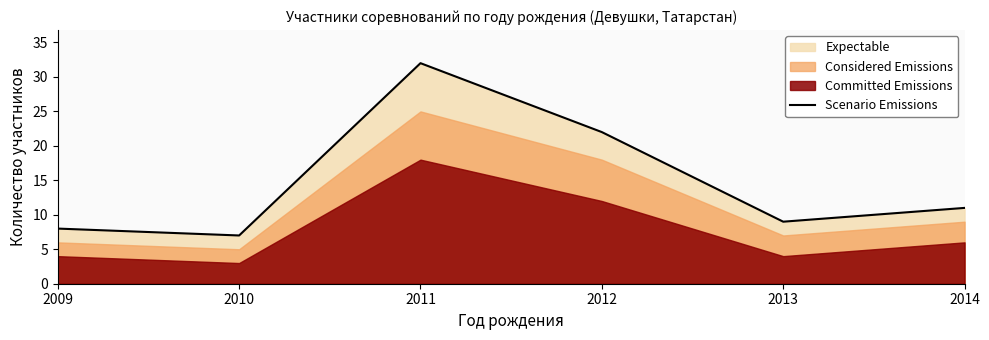

The value of Scenario Emissions at 2014 is 11. True or false?

True